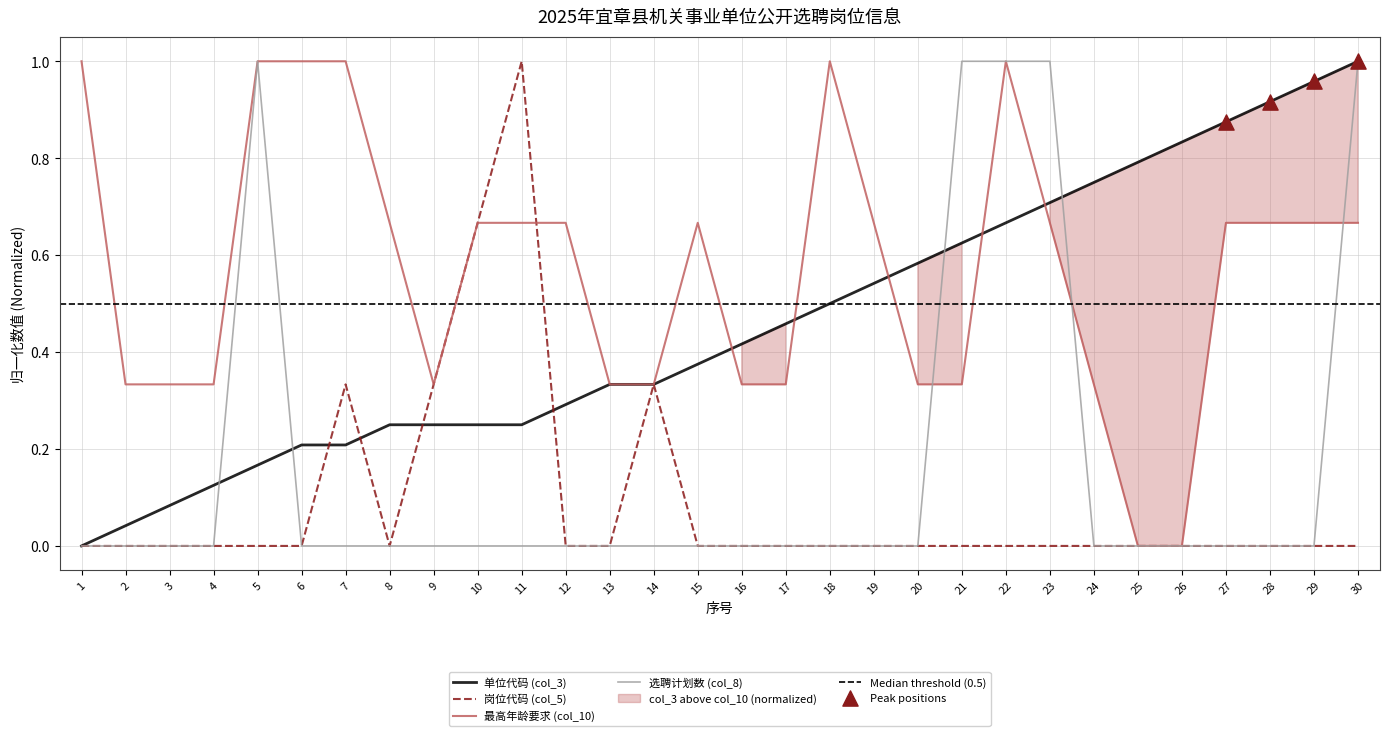

At which category is the sum across all series the highest?

22